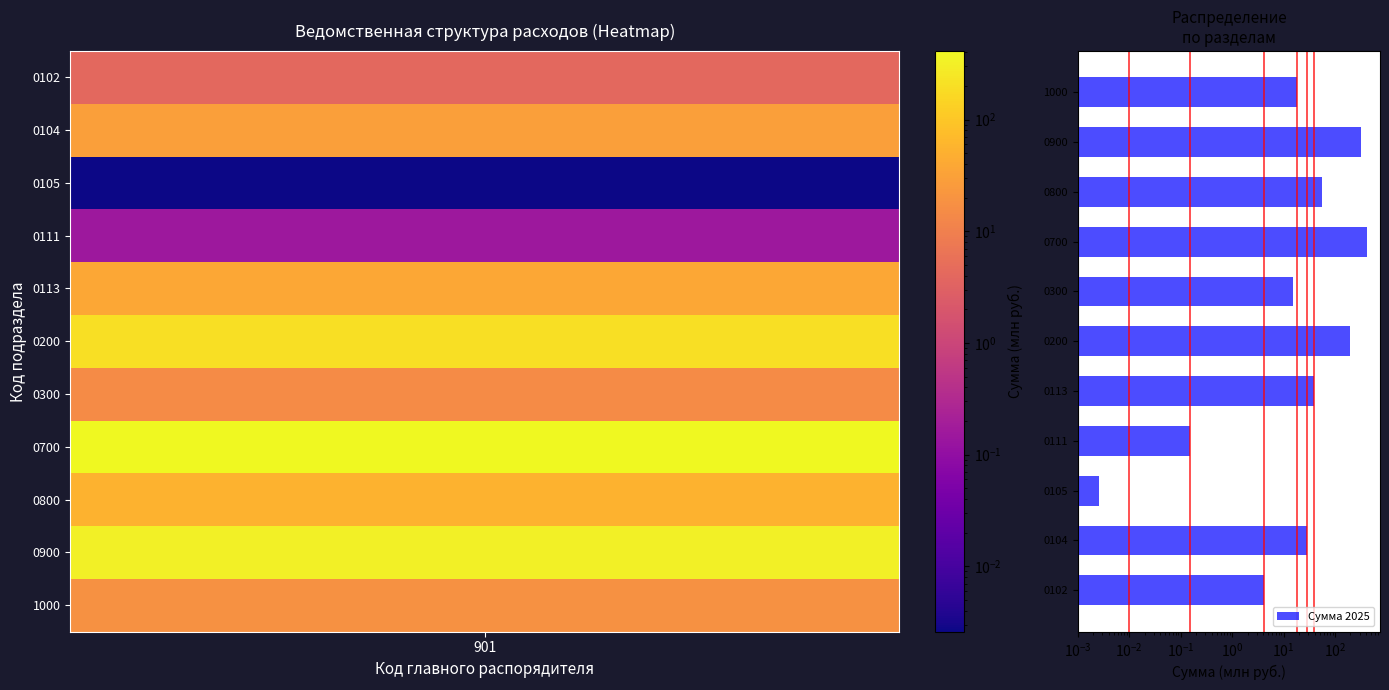

At which category does the chart reach its peak across all series?

0700